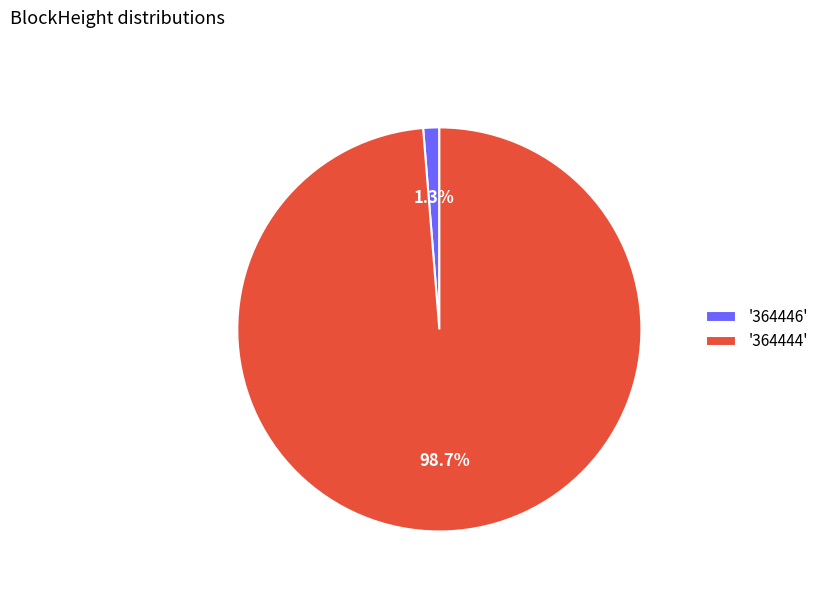

To the nearest percent, what is the average slice percentage?

50%